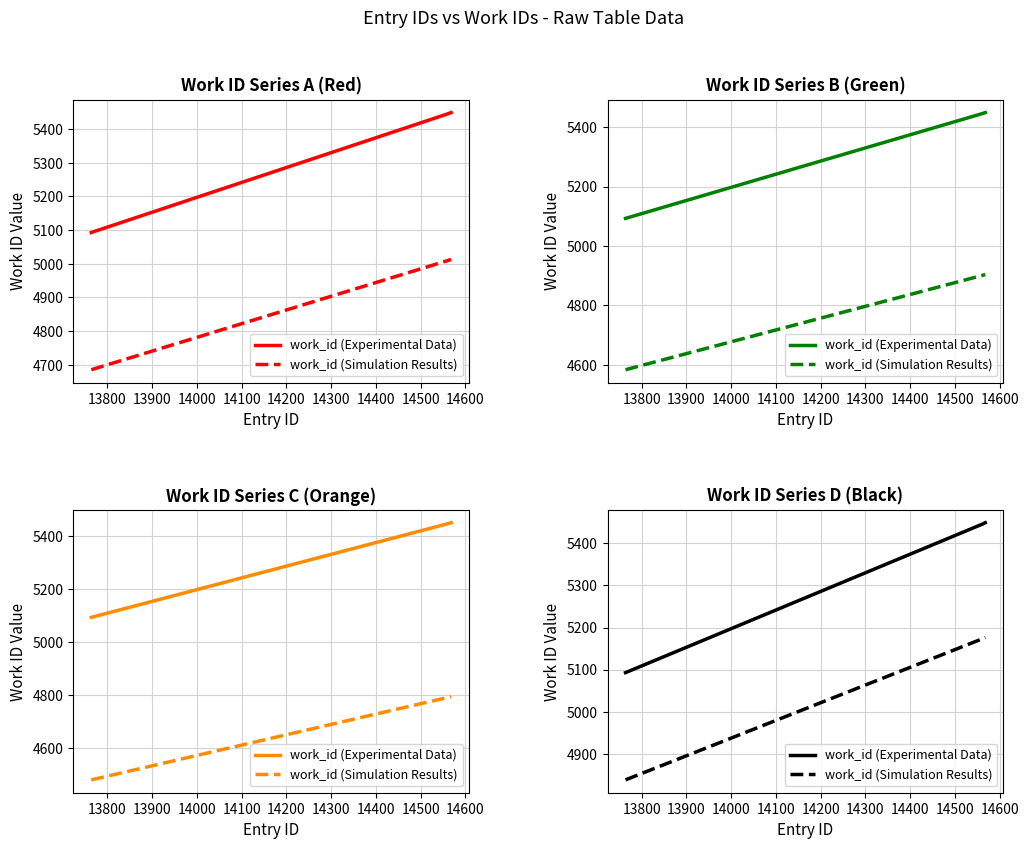

True or false: work_id (Simulation Results) has a value of 2730.9 at 13800.

False